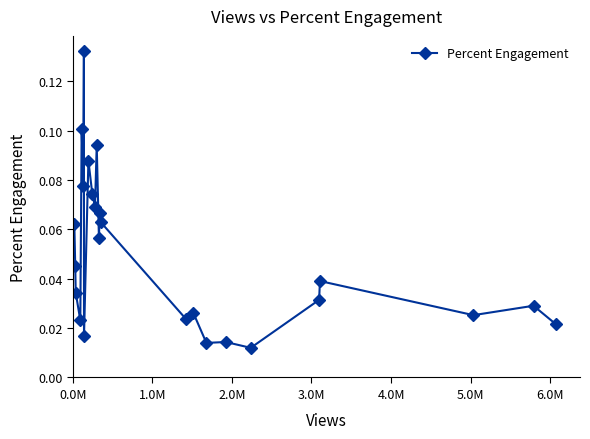

What is the sum of all values?

1.2